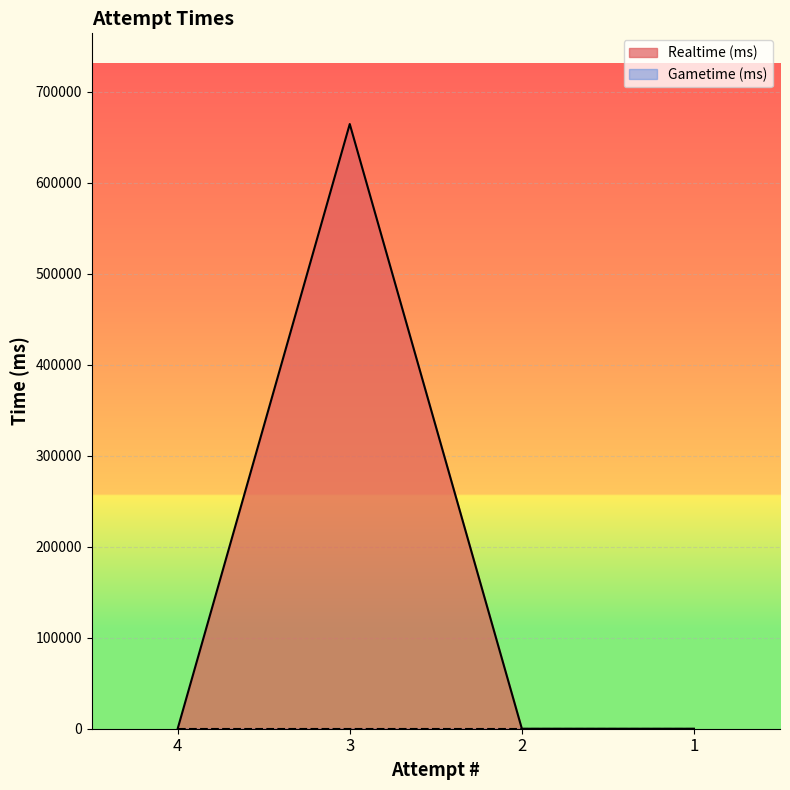

Count the number of categories in the chart.

4